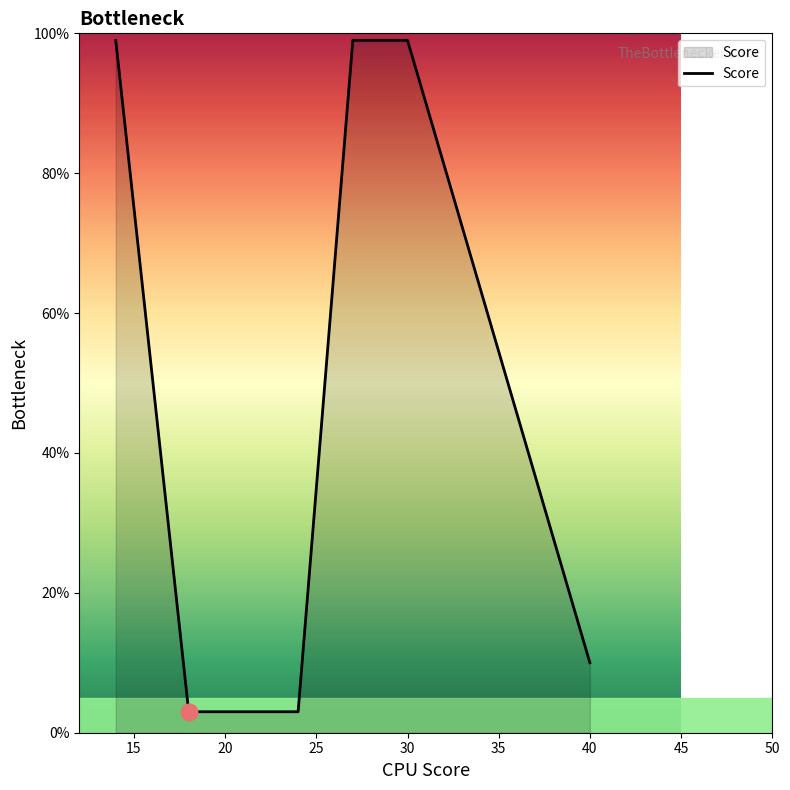

True or false: there are more than 2 points higher than both neighbors.

False